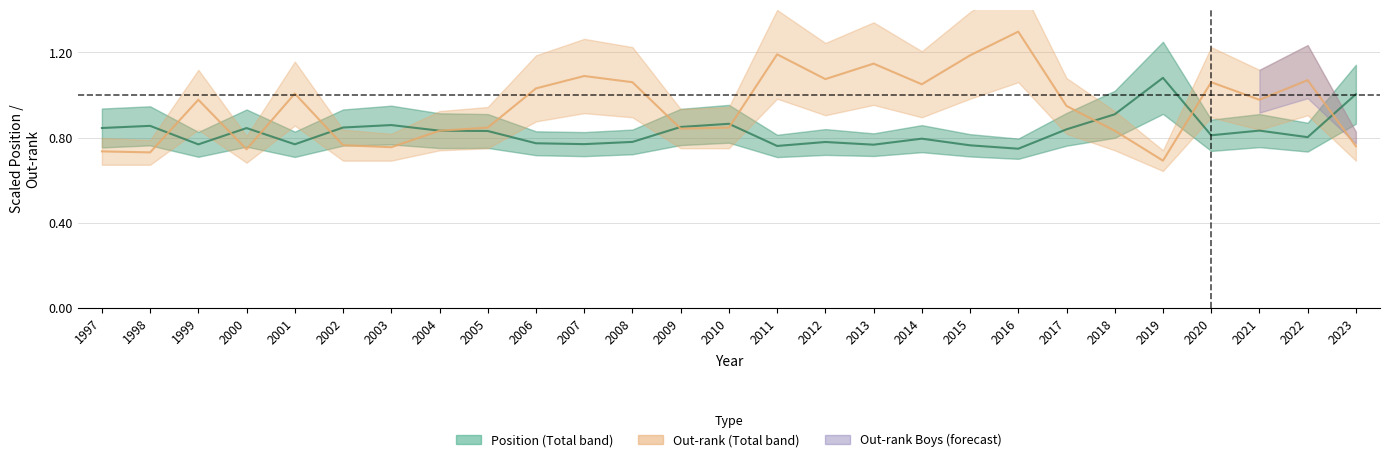

Reading left to right, what are all the values shown in this chart?

Position. Total: 0.8	0.9	0.8	0.8	0.8	0.8	0.9	0.8	0.8	0.8	0.8	0.8	0.8	0.9	0.8	0.8	0.8	0.8	0.8	0.7	0.8	0.9	1.1	0.8	0.8	0.8	1.0
out. Total: 0.7	0.7	1.0	0.7	1.0	0.8	0.8	0.8	0.8	1.0	1.1	1.1	0.8	0.8	1.2	1.1	1.1	1.1	1.2	1.3	0.9	0.8	0.7	1.1	1.0	1.1	0.8